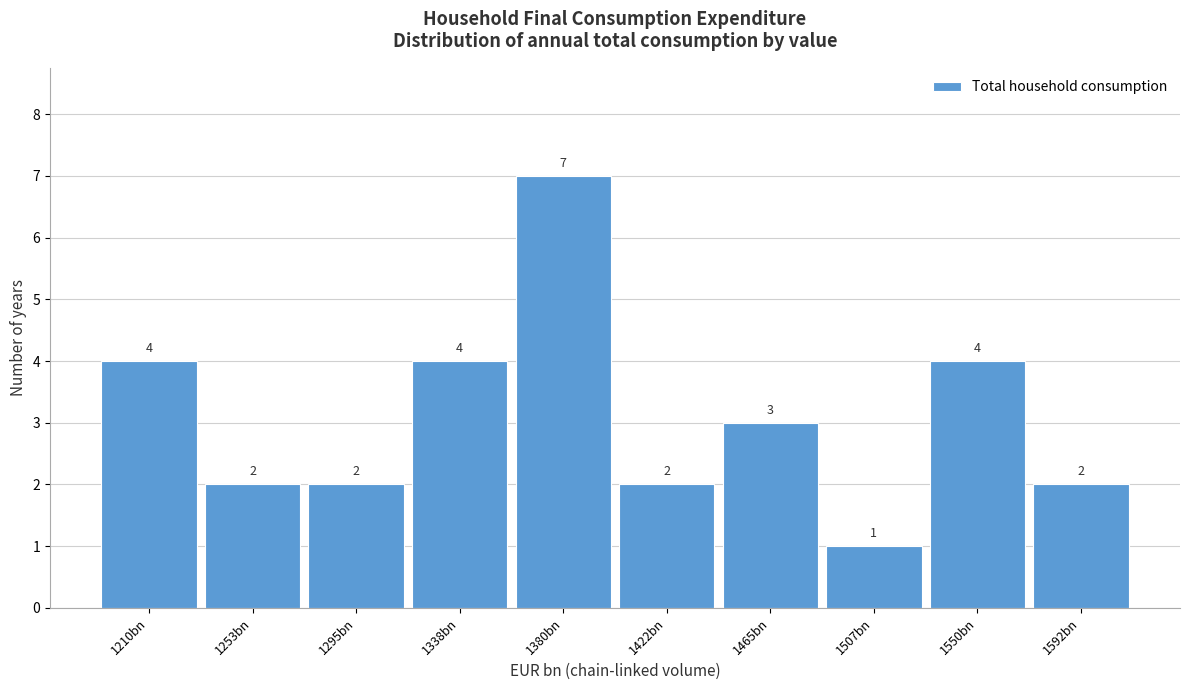

Reading right to left, list all the values displayed in this chart.

1592bn=2	1550bn=4	1507bn=1	1465bn=3	1422bn=2	1380bn=7	1338bn=4	1295bn=2	1253bn=2	1210bn=4